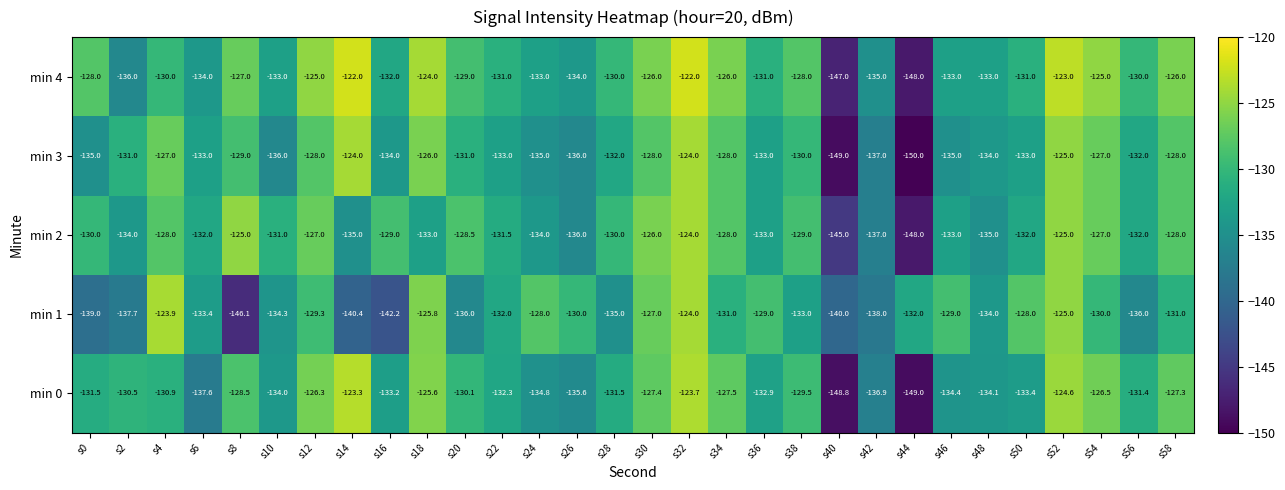

Which series has the largest total across all categories?

min 4